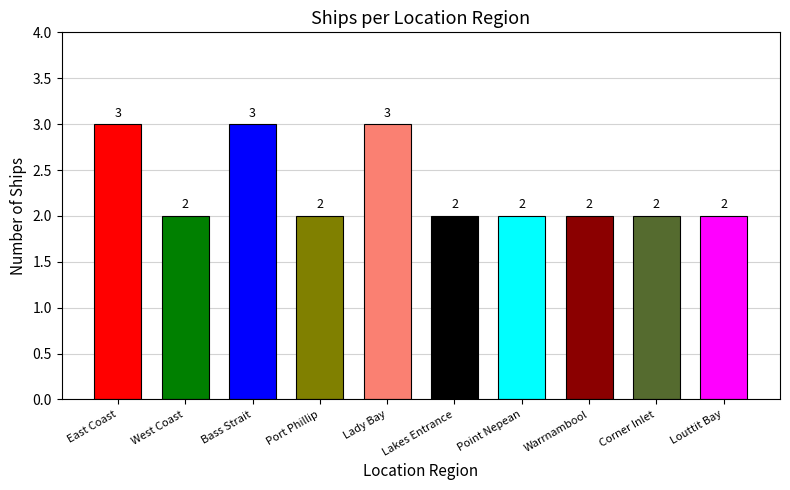

What position from the left is Bass Strait?

3